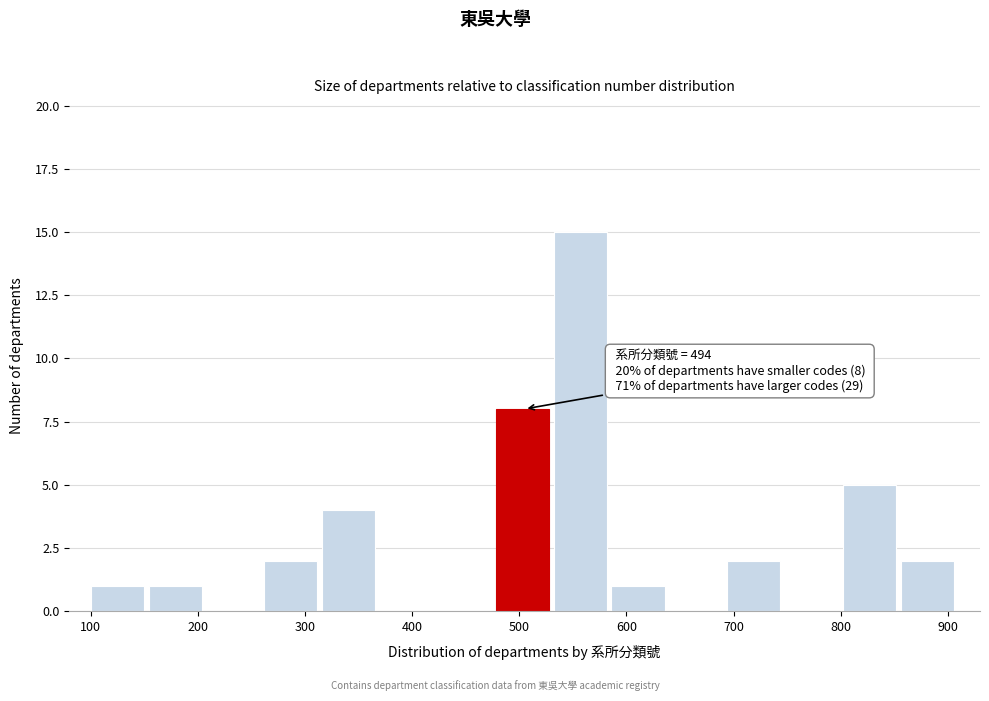

Over which range of the x-axis is the bar tallest?

532 to 586